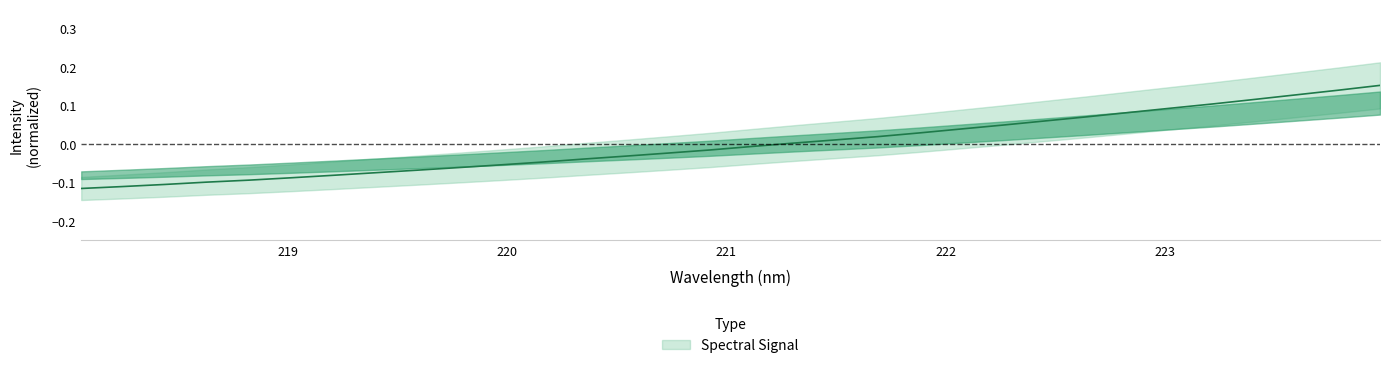

Which label corresponds to the smallest value in the chart?

218.0596